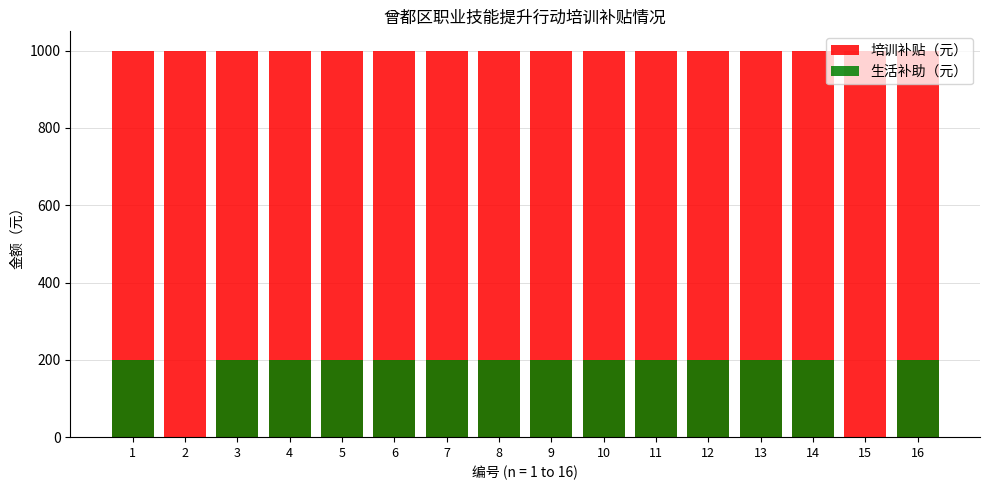

The 培训补贴（元） series shows 1000 at 4. True or false?

True